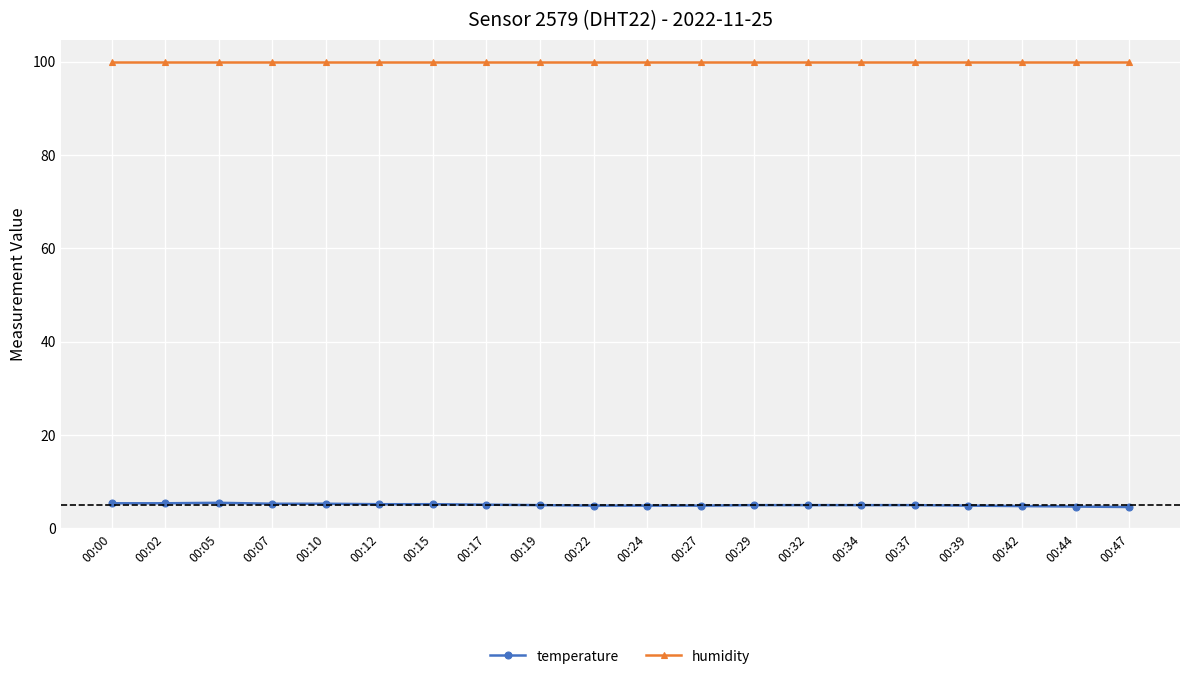

What is the minimum value for humidity?

99.9